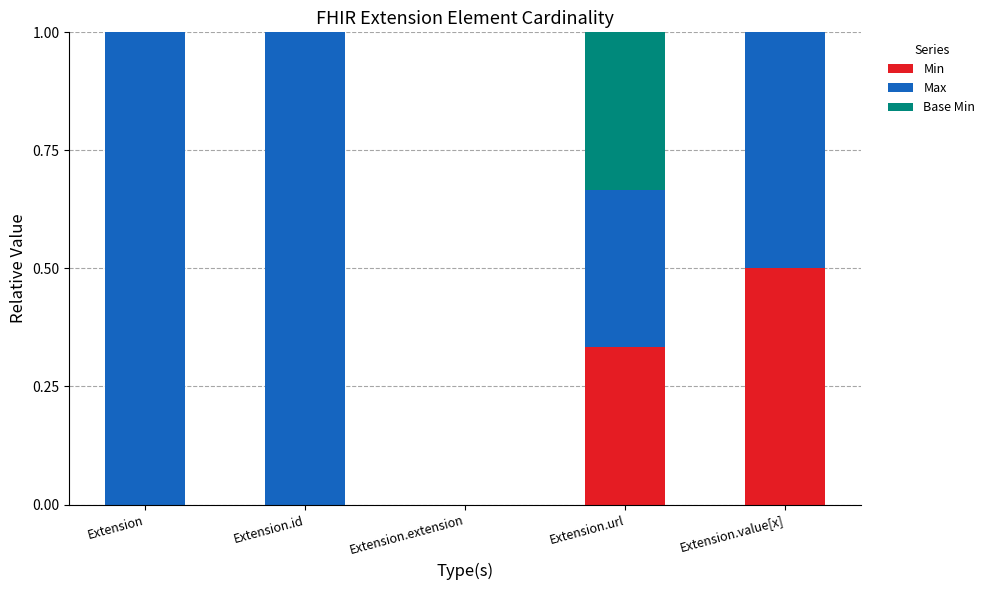

The Min series shows 0.8 at Extension.value[x]. True or false?

False